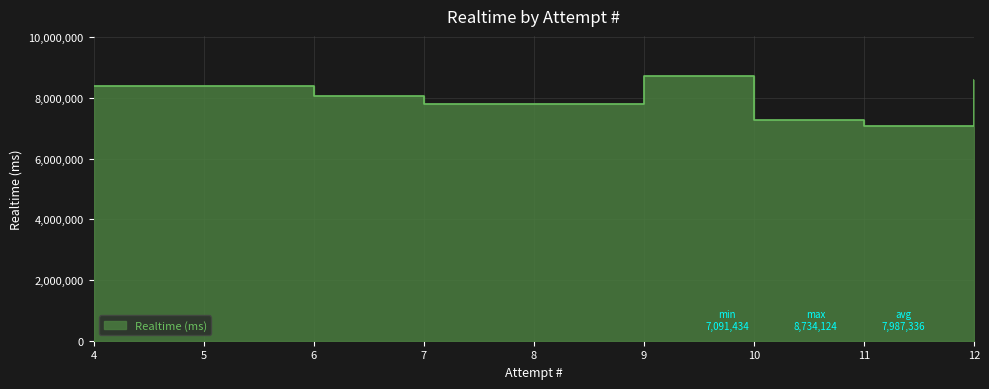

How many points are lower than both their immediate neighbors (excluding endpoints)?

2